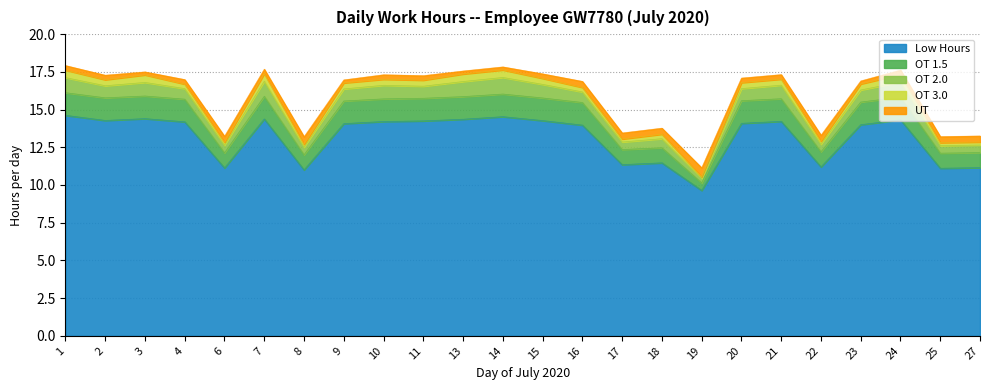

Count the number of data series in this chart.

5